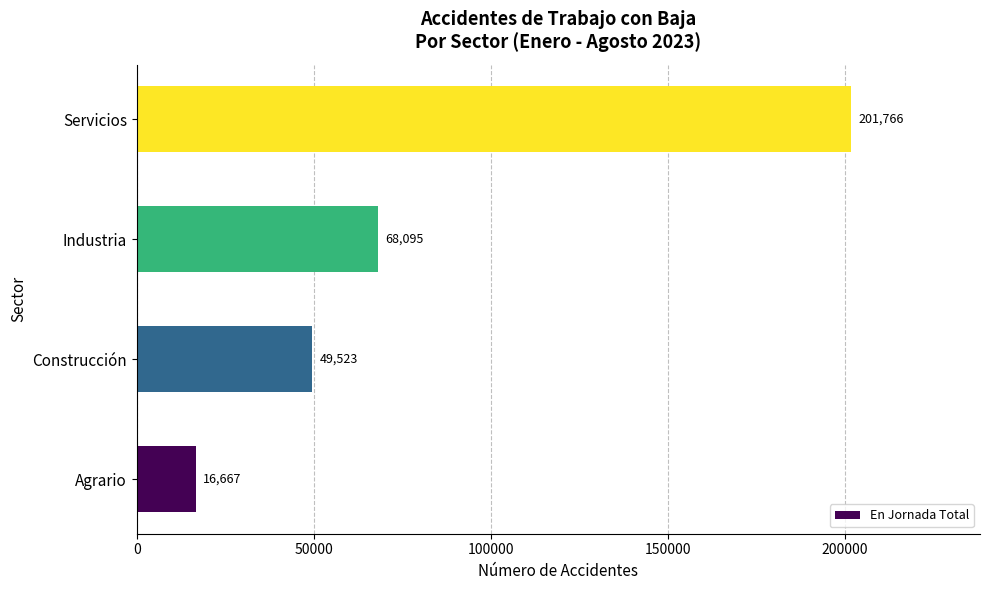

Are the bars horizontal?

Yes